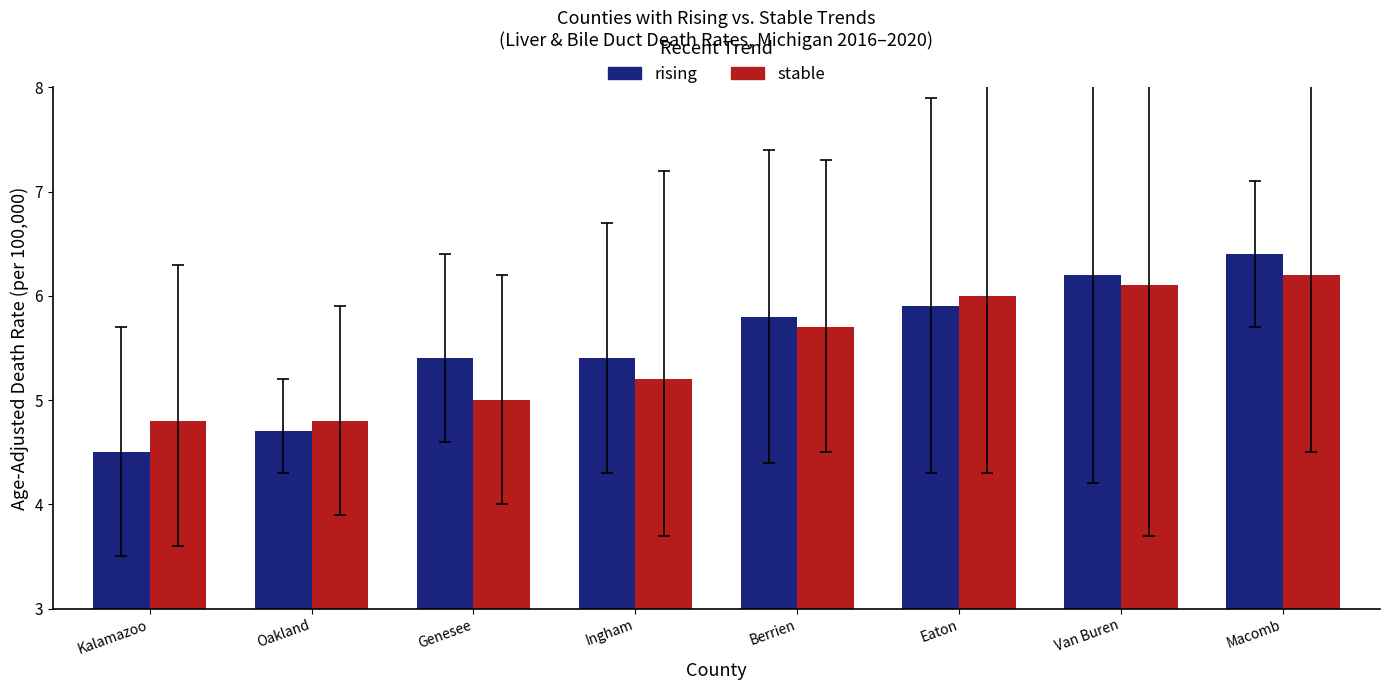

What is the label of the 1st bar from the right?

Macomb